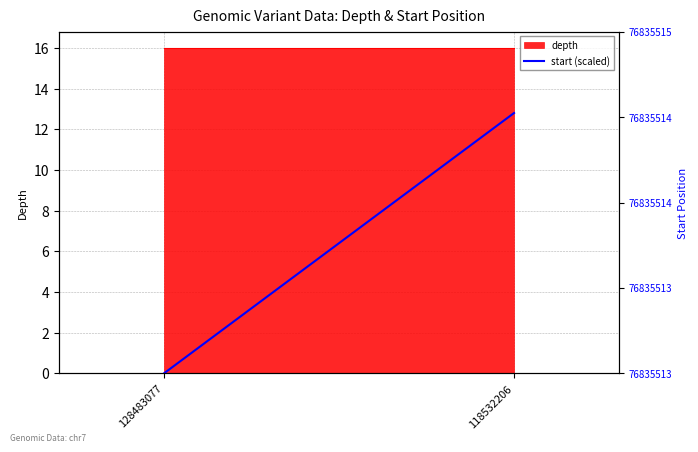

How many values exceed 12?

1